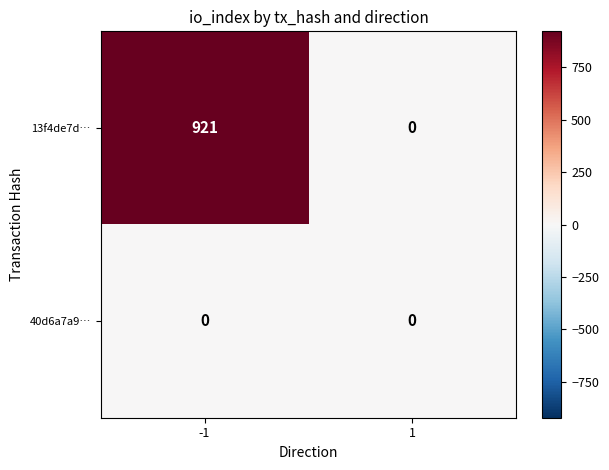

Which series changed the most between -1 and 1?

13f4de7d…